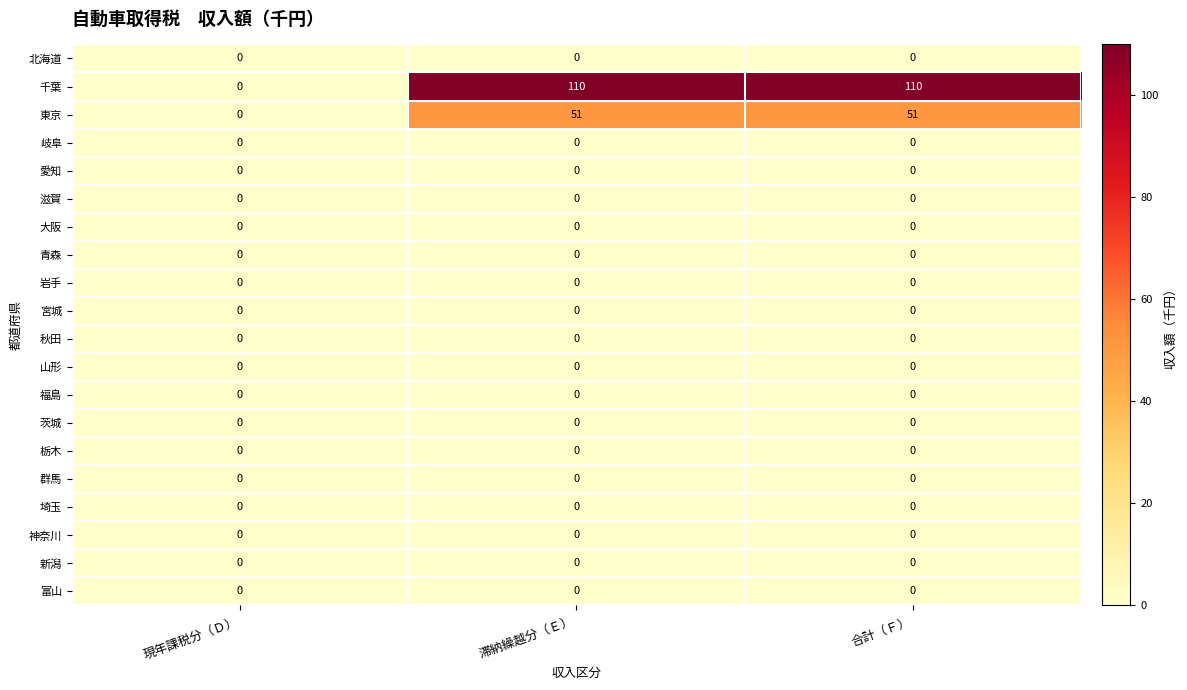

Which series has the largest total across all categories?

千葉